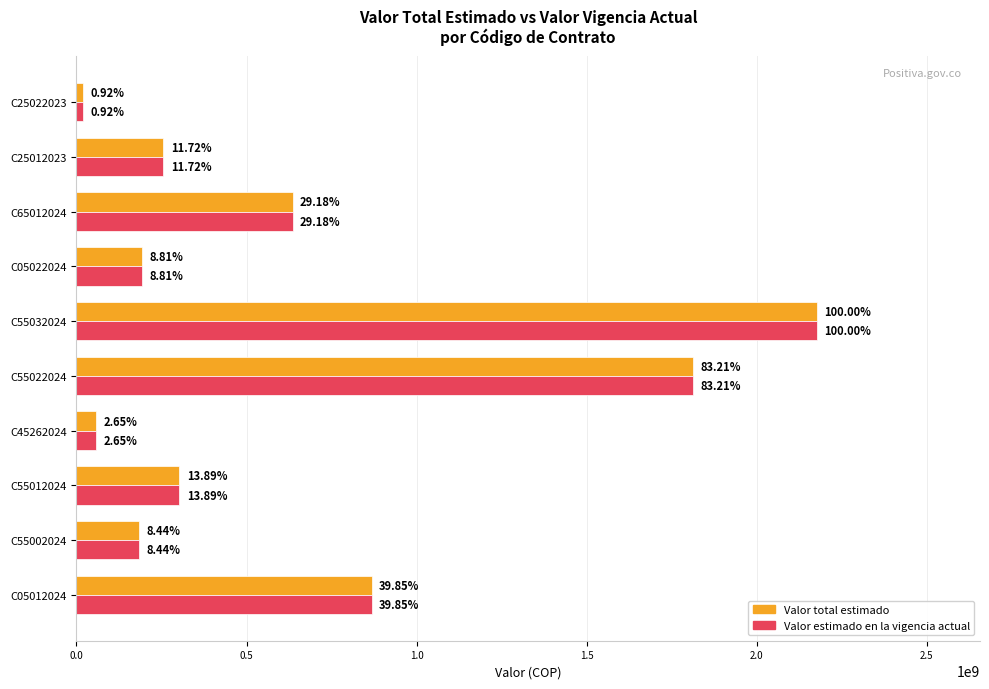

What are all the series names shown in the legend?

Valor total estimado, Valor estimado en la vigencia actual